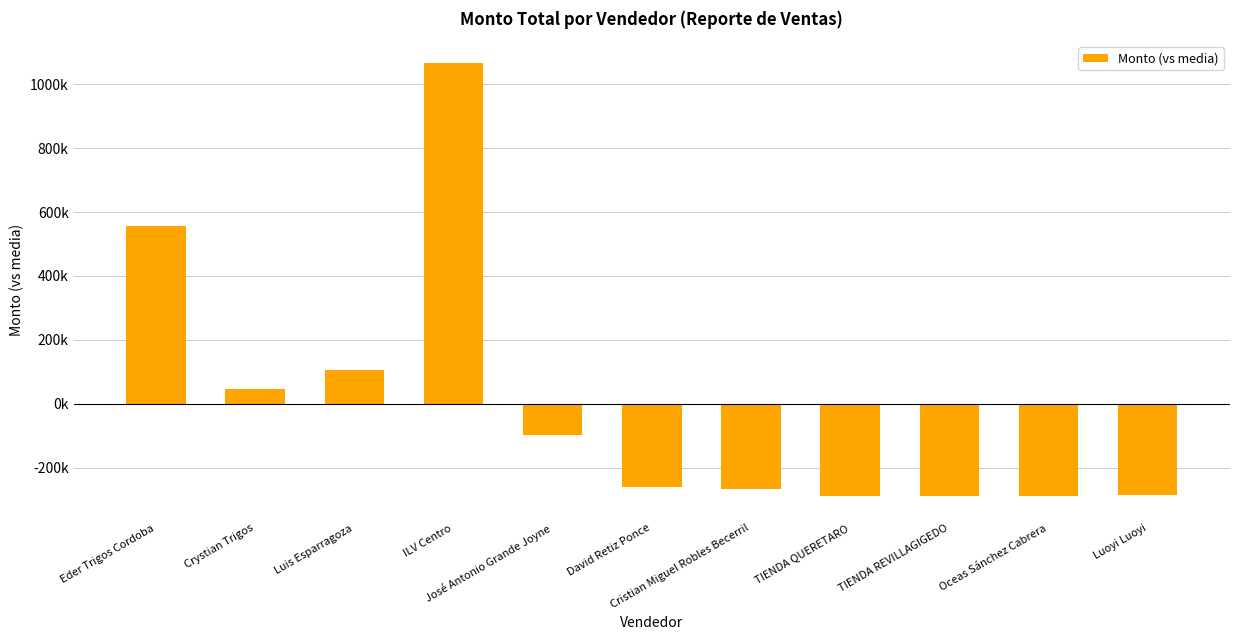

Rank the categories by value from lowest to highest.

TIENDA QUERETARO, TIENDA REVILLAGIGEDO, Oceas Sánchez Cabrera, Luoyi Luoyi, Cristian Miguel Robles Becerril, David Retiz Ponce, José Antonio Grande Joyne, Crystian Trigos, Luis Esparragoza, Eder Trigos Cordoba, ILV Centro